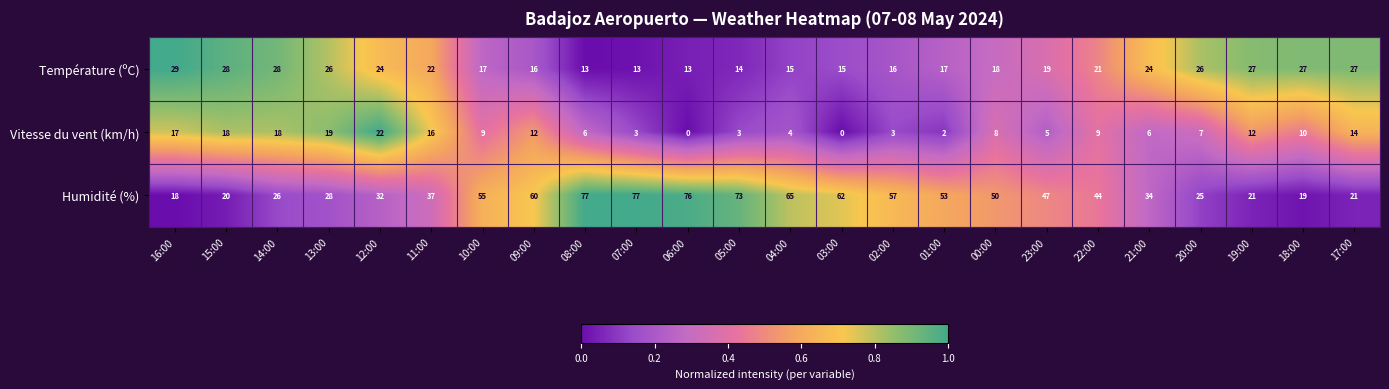

At which category is the sum across all series the highest?

08:00